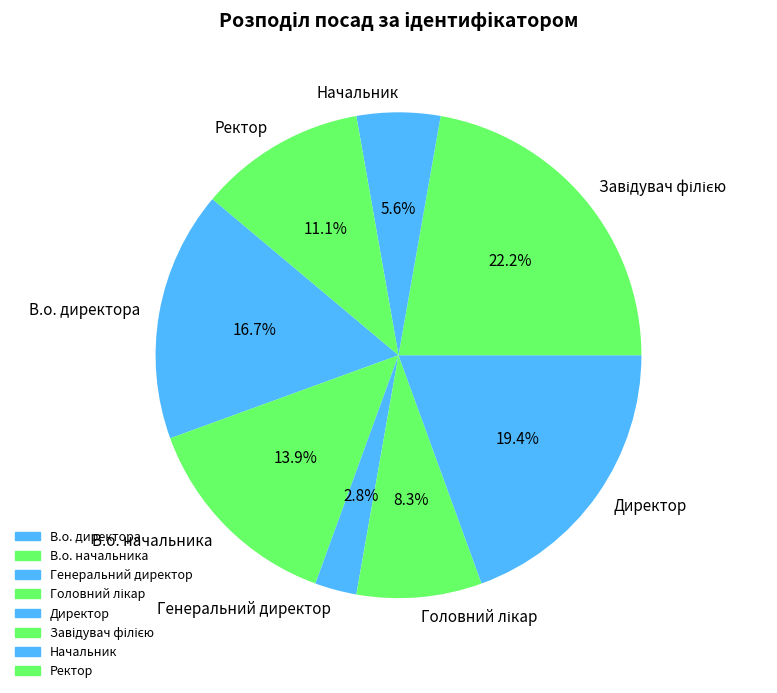

What is the total percentage of Ректор and В.о. начальника?

25.0%